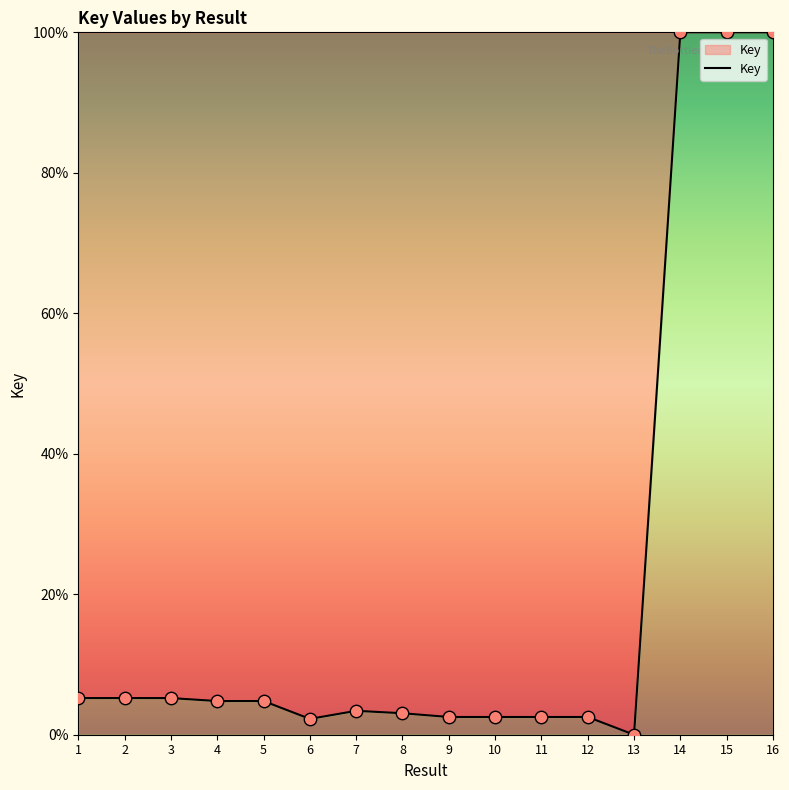

What is the change in value from 4 to 11?

-2.3